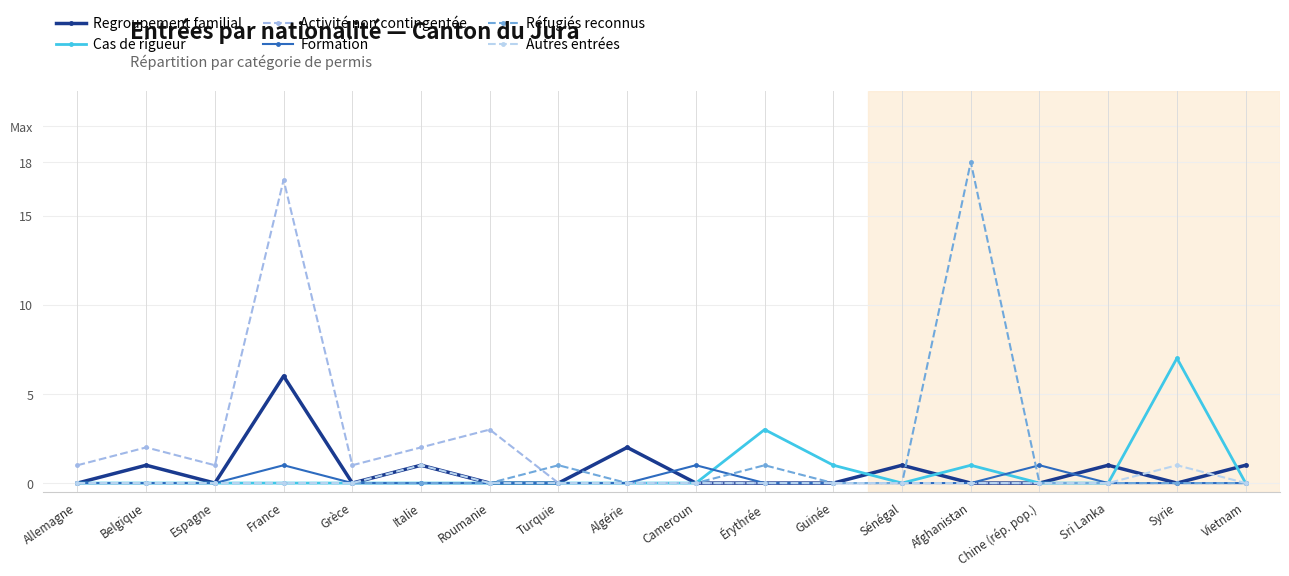

True or false: Cas de rigueur and Réfugiés reconnus intersect in this chart.

False